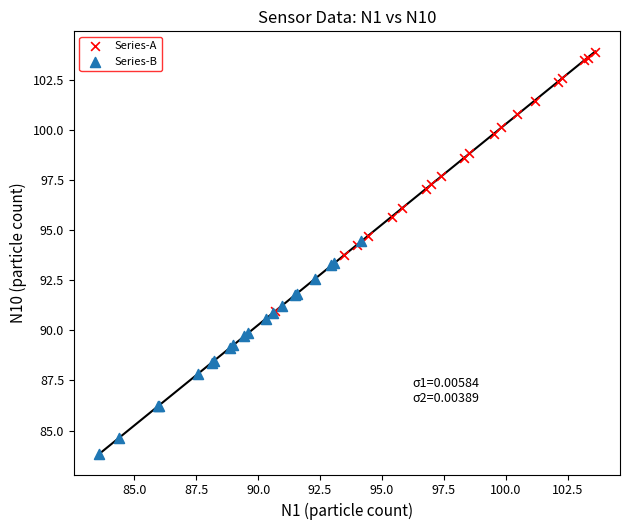

Which series contains the lowest Y value?

Series-B